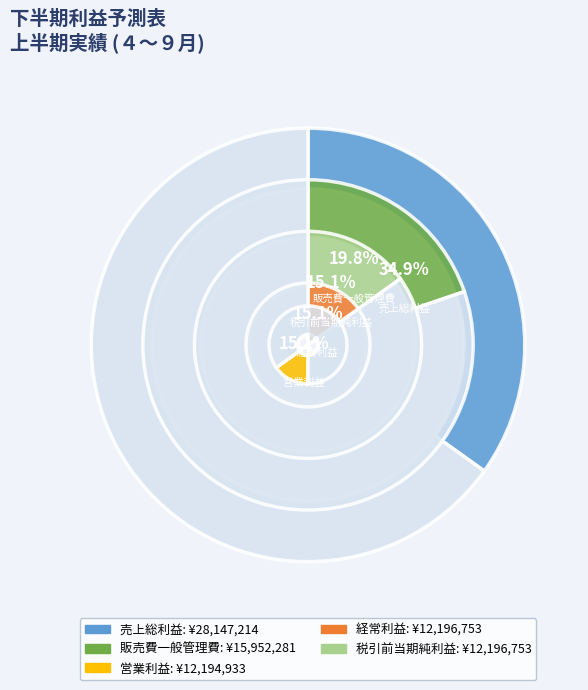

What percentage is NOT represented by 税引前当期純利益?

84.9%